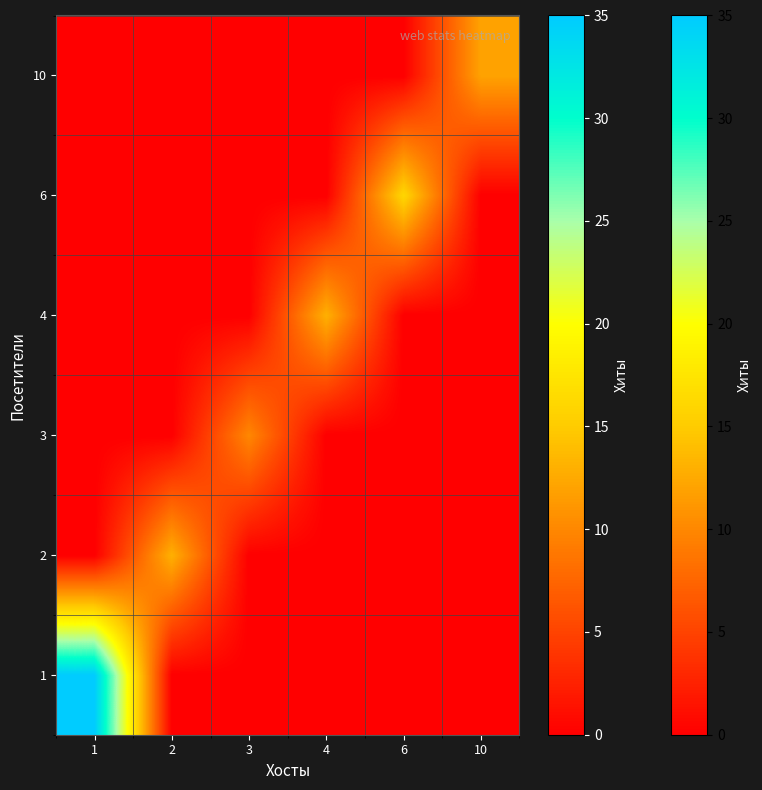

How many data points does each series have?

6